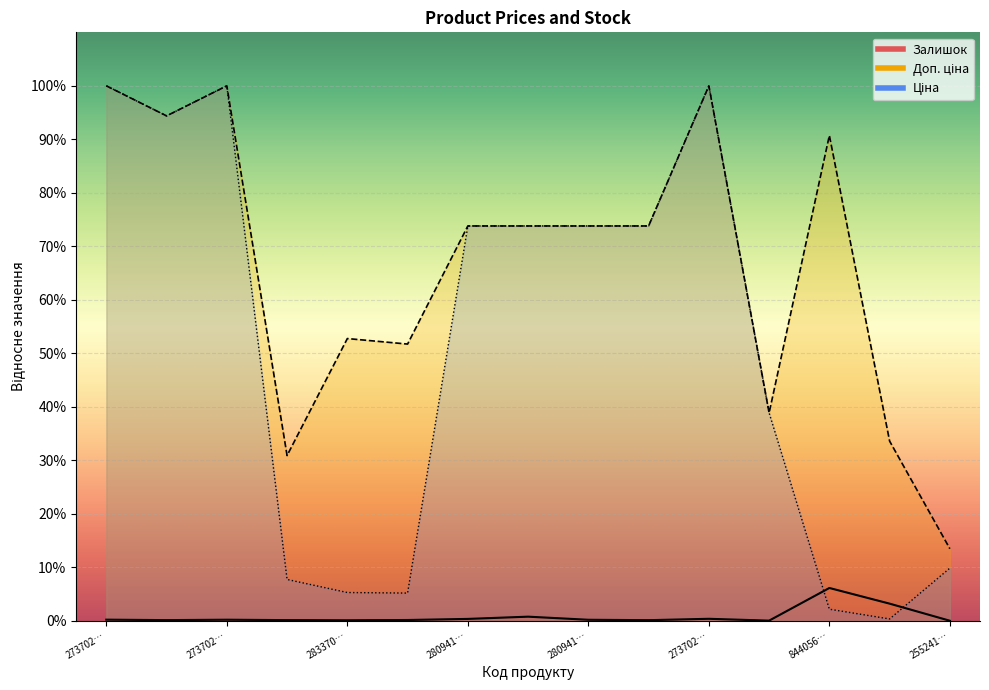

List the series in order of their overall mean, highest first.

Доп. ціна, Ціна, Залишок